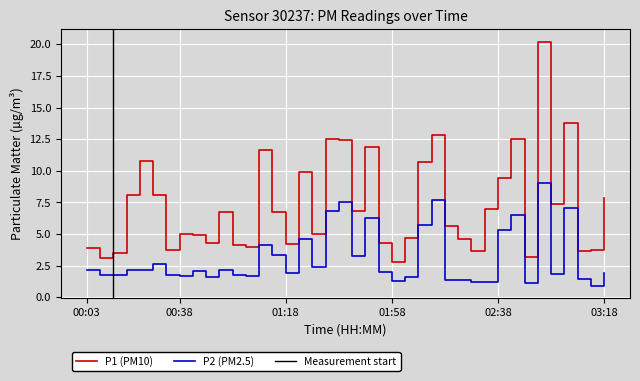

How many data points does each series have?

40